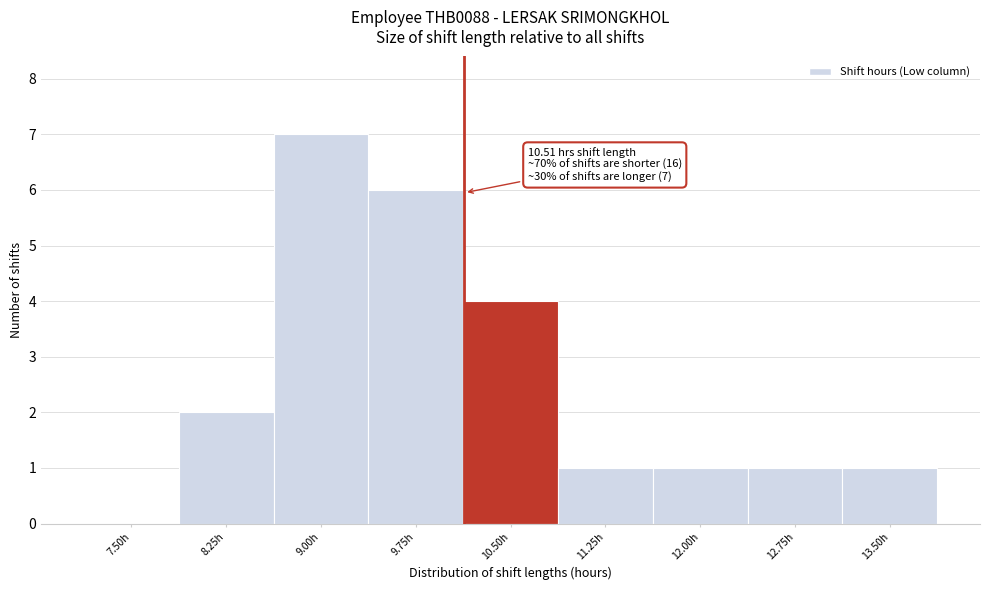

Reading left to right, transcribe all the data shown in this chart.

7.50h=0	8.25h=2	9.00h=7	9.75h=6	10.50h=4	11.25h=1	12.00h=1	12.75h=1	13.50h=1